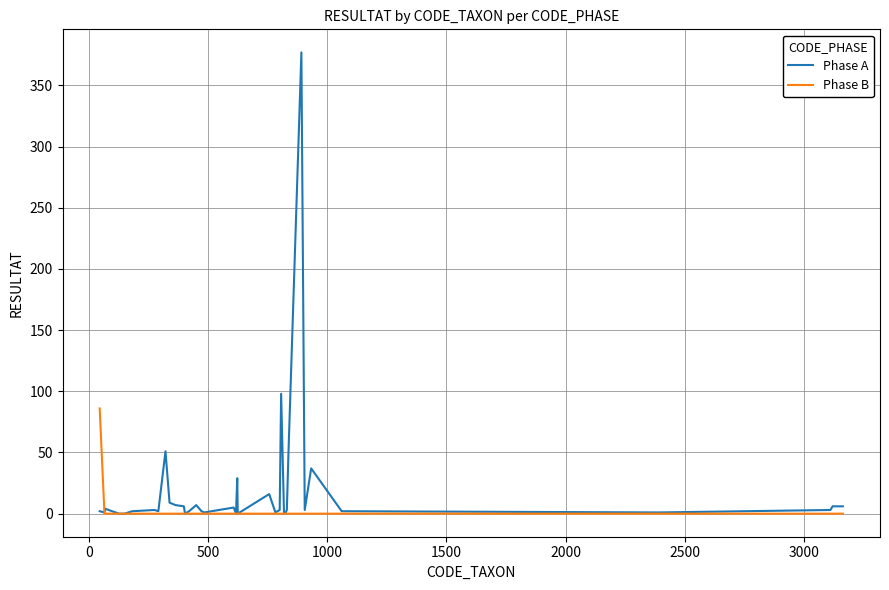

List the series in order of their peak value, highest first.

Phase A, Phase B